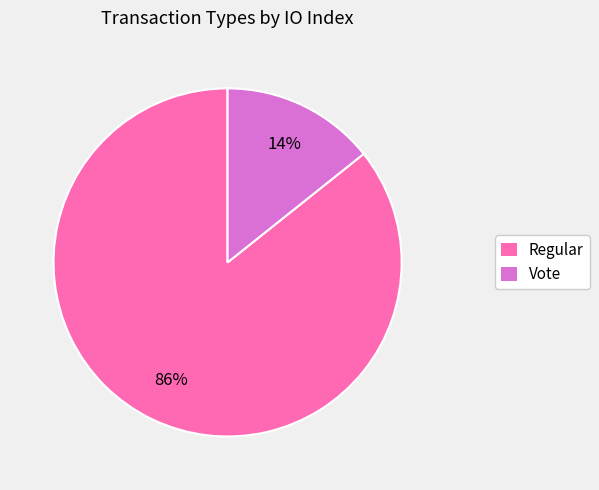

To the nearest percent, what portion does Vote represent?

14%